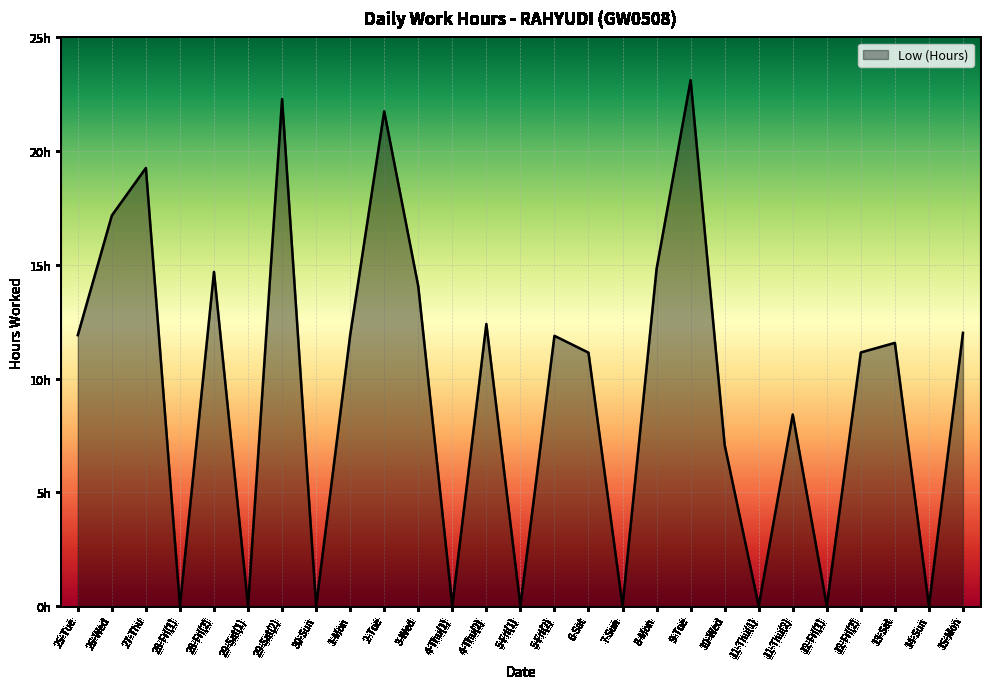

Does the chart display data point markers on the line(s)?

No